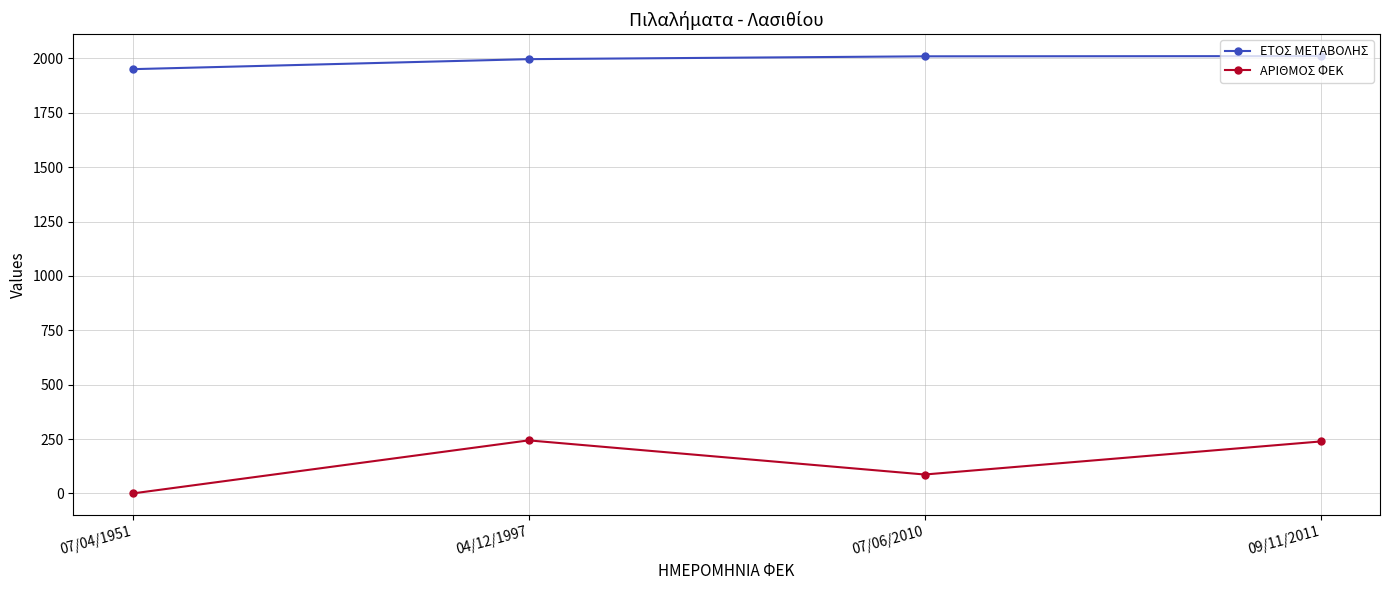

At which label does ΕΤΟΣ ΜΕΤΑΒΟΛΗΣ reach its minimum?

07/04/1951